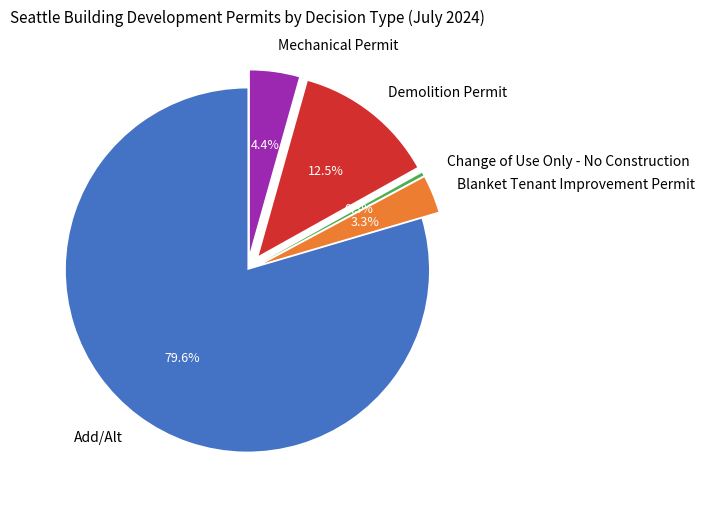

What is the ratio of the value at Mechanical Permit to the value at Blanket Tenant Improvement Permit?

1.3